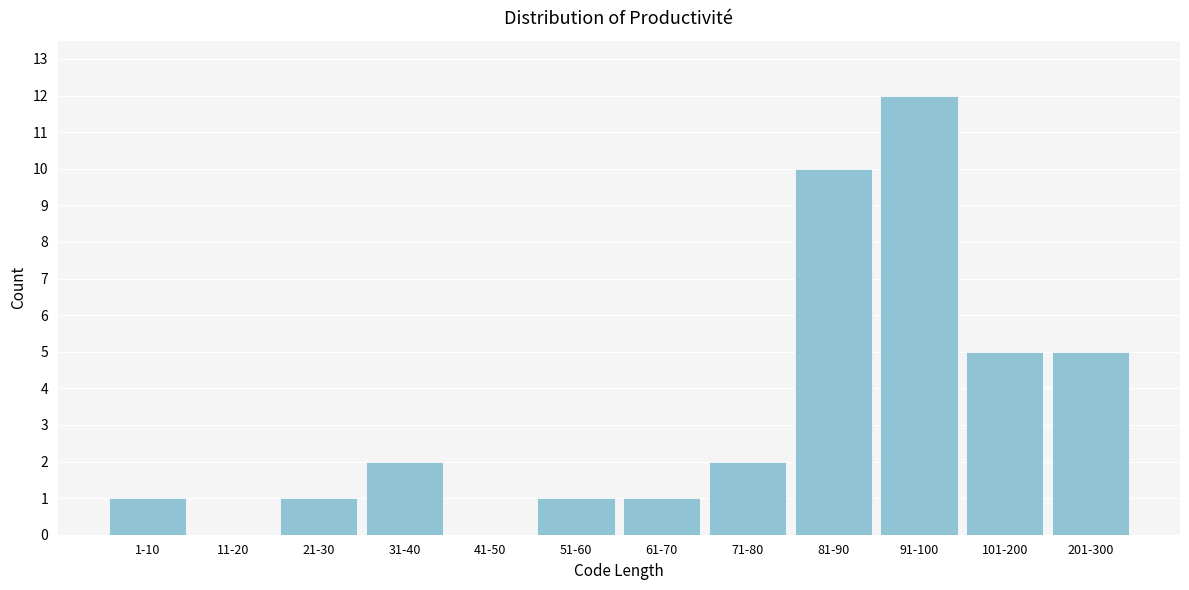

Reading left to right, what are all the values shown in this chart?

1-10=1	11-20=0	21-30=1	31-40=2	41-50=0	51-60=1	61-70=1	71-80=2	81-90=10	91-100=12	101-200=5	201-300=5